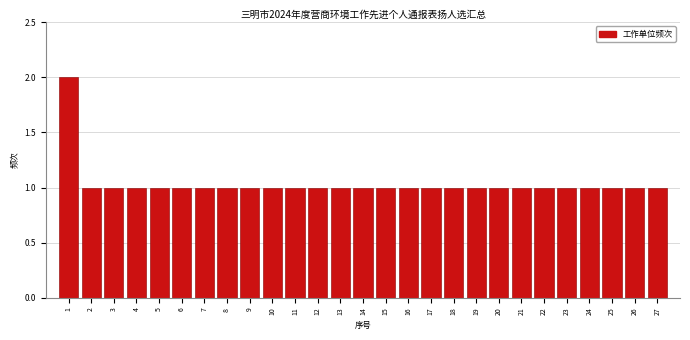

Reading left to right, transcribe all the data shown in this chart.

1=2	2=1	3=1	4=1	5=1	6=1	7=1	8=1	9=1	10=1	11=1	12=1	13=1	14=1	15=1	16=1	17=1	18=1	19=1	20=1	21=1	22=1	23=1	24=1	25=1	26=1	27=1